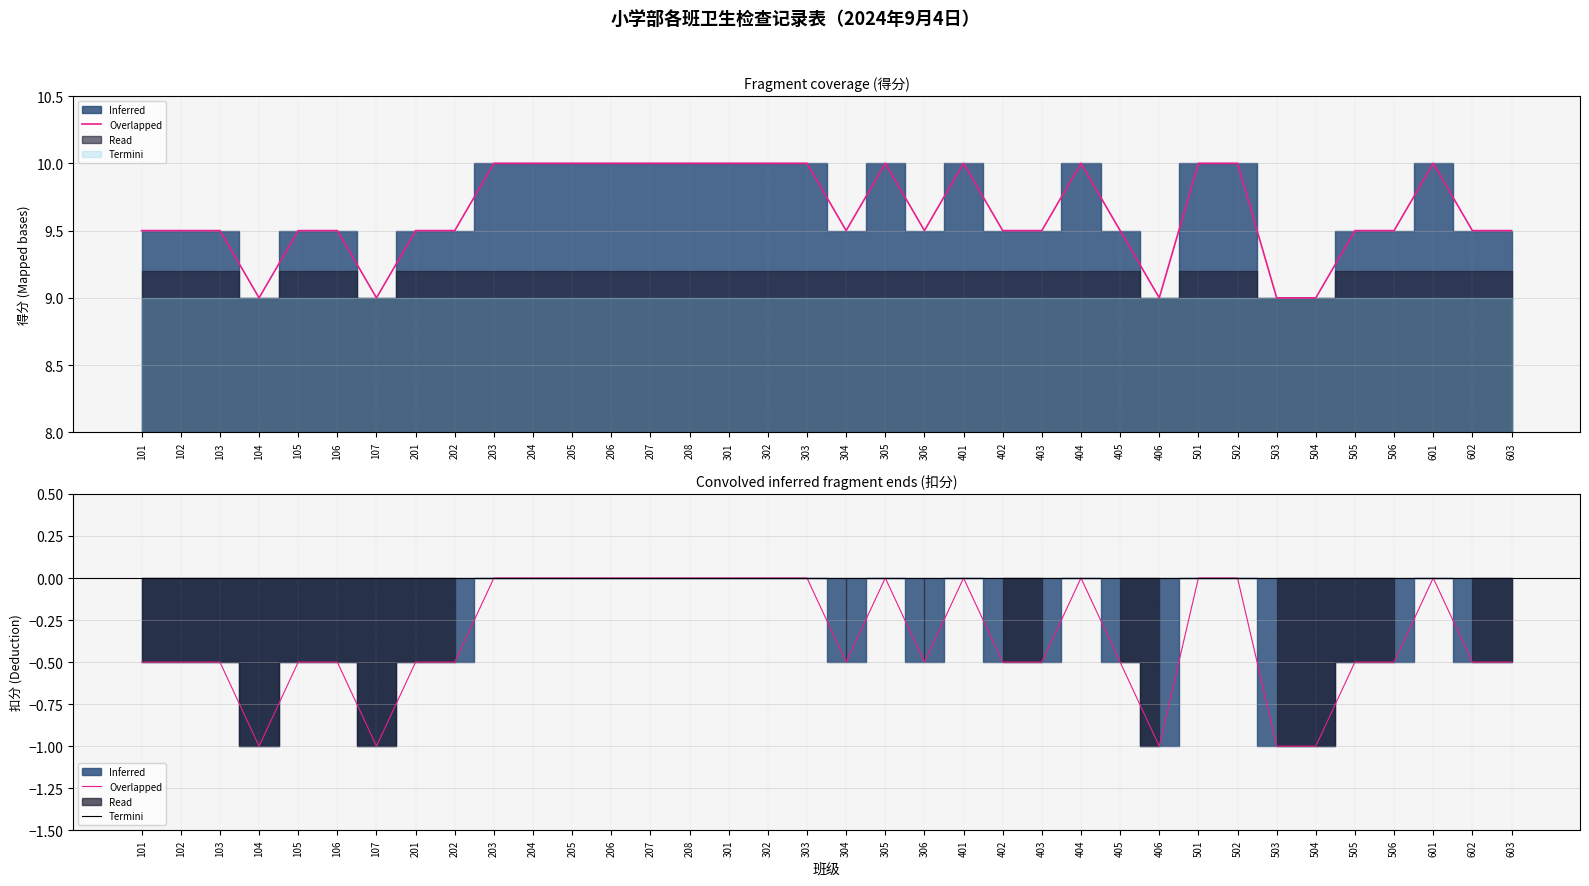

Is it true that the value at 103 is -0.5?

True